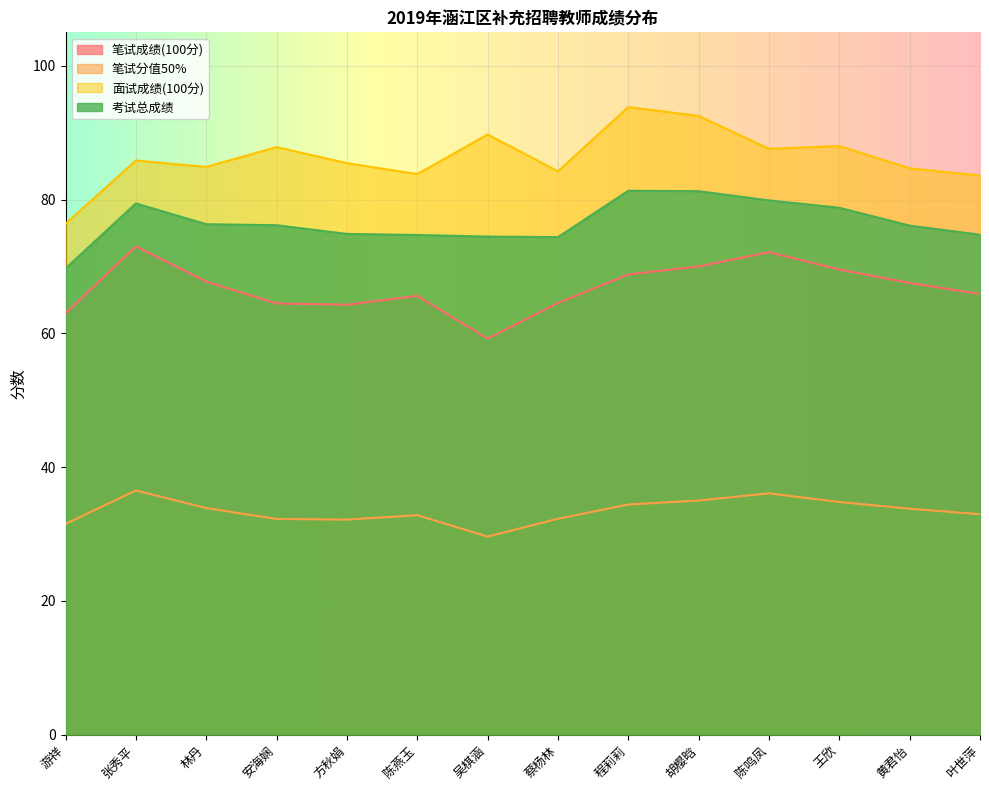

What is the difference between the 面试成绩(100分) values at 吴棋涵 and 黄君怡?

5.1